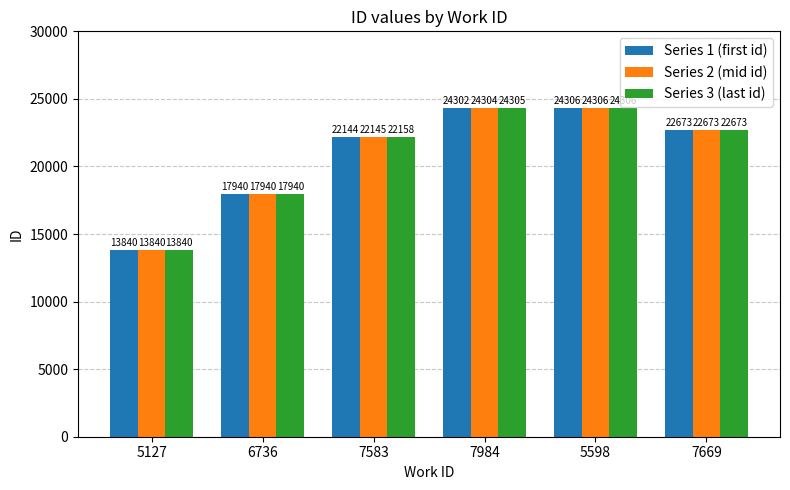

What are all the series names shown in the legend?

Series 1 (first id), Series 2 (mid id), Series 3 (last id)